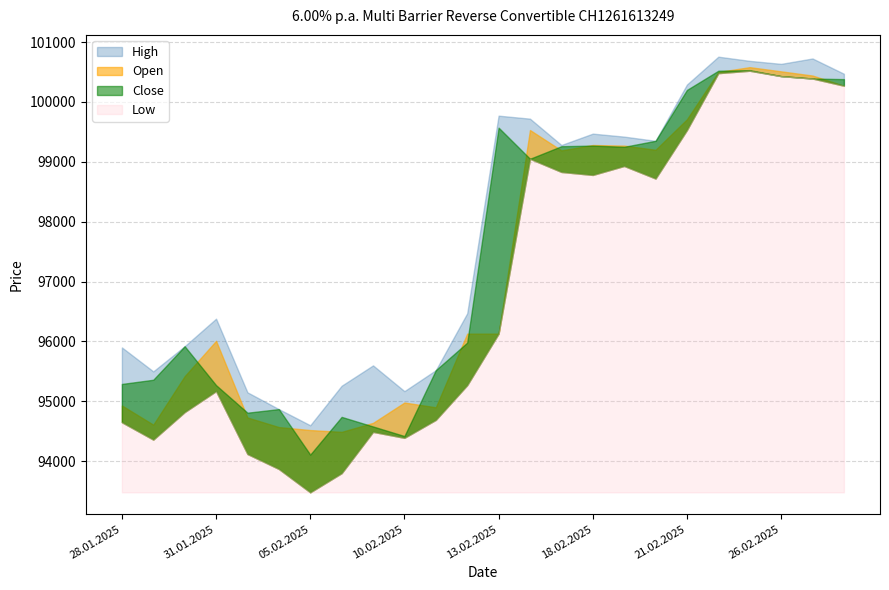

At which category is the sum across all series the highest?

25.02.2025